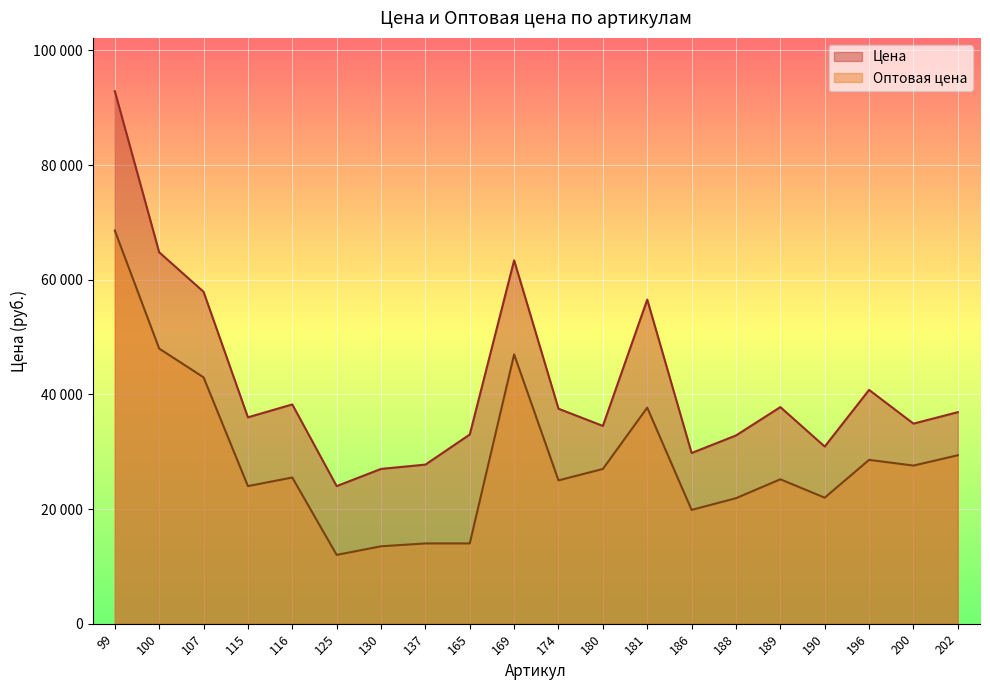

At how many categories does at least one series exceed 76866?

1